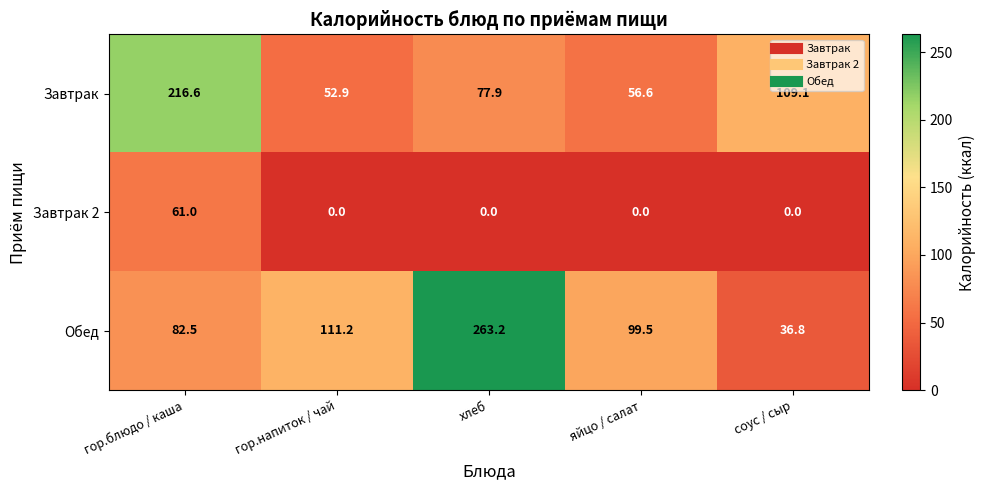

Reading left to right, what are all the values shown in this chart?

Завтрак: 216.6	52.9	77.9	56.6	109.1
Завтрак 2: 61.0	0.0	0.0	0.0	0.0
Обед: 82.5	111.2	263.2	99.5	36.8